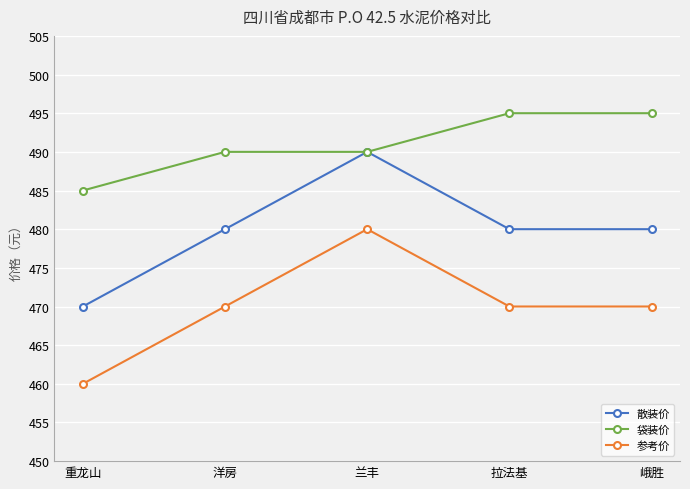

Is it true that 散装价 equals 701 at 兰丰?

False